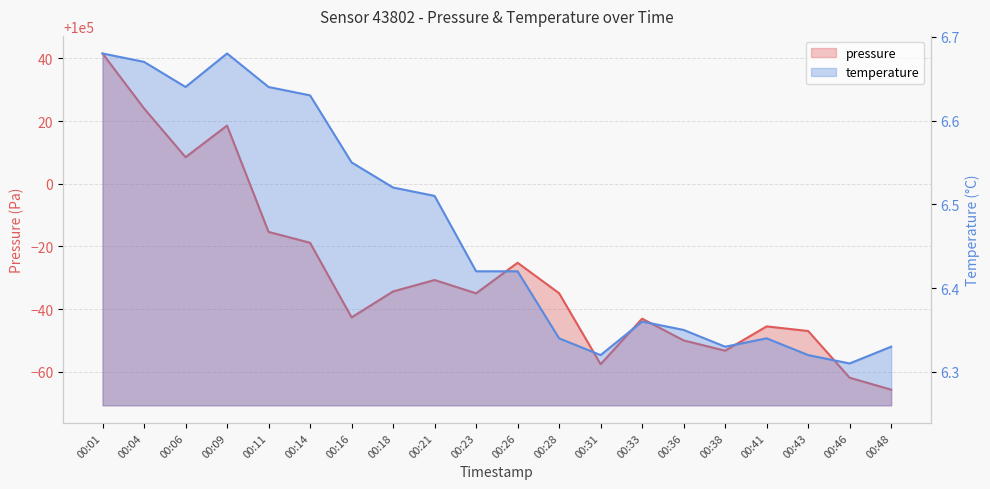

Reading left to right, extract all data points from this chart.

pressure: 100041.6	100024.1	100008.5	100018.6	99984.7	99981.2	99957.4	99965.7	99969.3	99965.1	99974.8	99965.1	99942.4	99957.0	99950.0	99946.8	99954.5	99953.0	99938.1	99934.3
temperature: 6.7	6.7	6.6	6.7	6.6	6.6	6.5	6.5	6.5	6.4	6.4	6.3	6.3	6.4	6.3	6.3	6.3	6.3	6.3	6.3